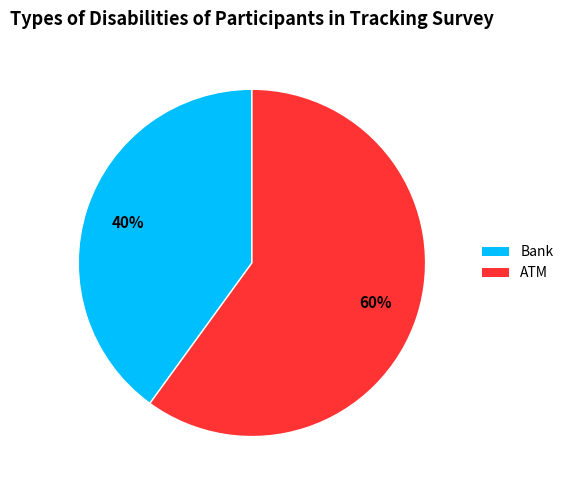

Do Bank and ATM together represent more than half of the pie?

Yes